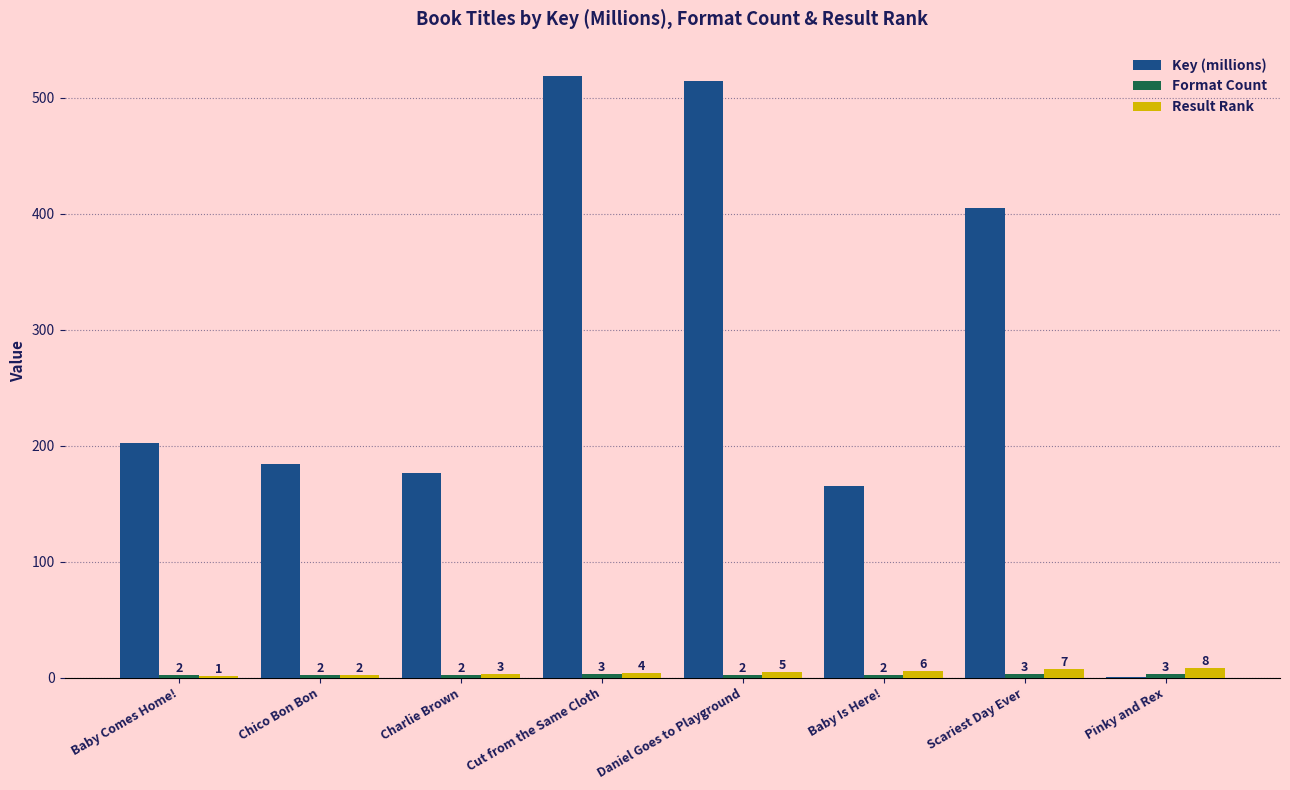

Which series changed the most between Daniel Goes to Playground and Scariest Day Ever?

Key (millions)